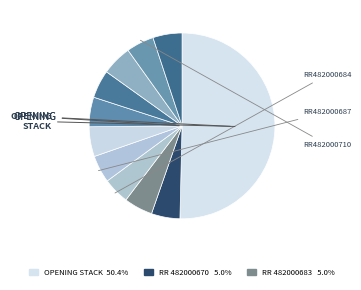

Which slice is the largest?

OPENING STACK